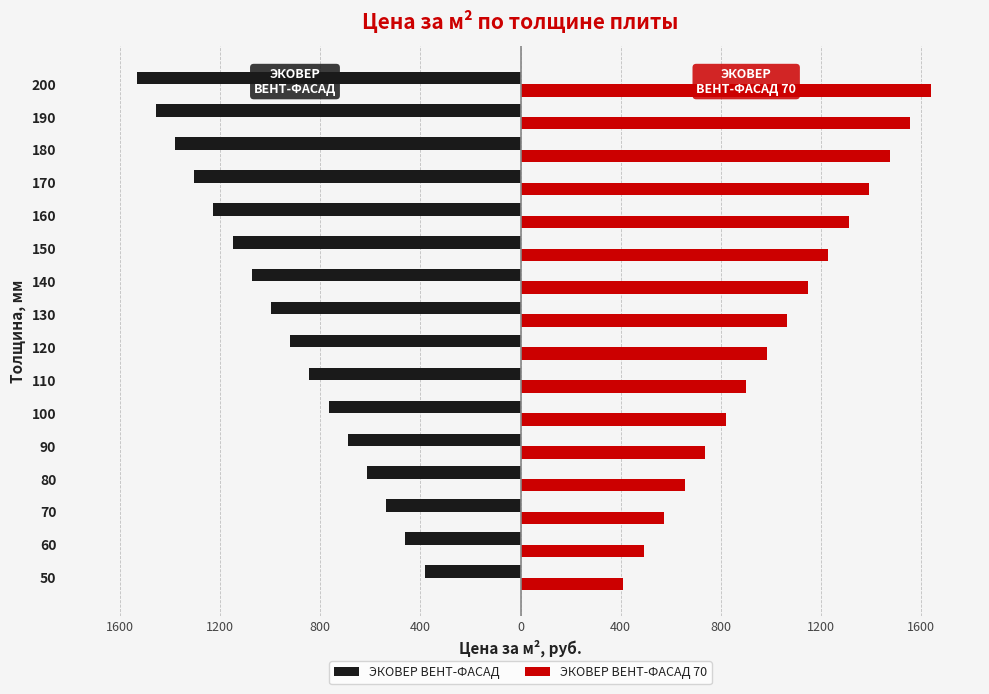

What are all the series names shown in the legend?

ЭКОВЕР ВЕНТ-ФАСАД, ЭКОВЕР ВЕНТ-ФАСАД 70